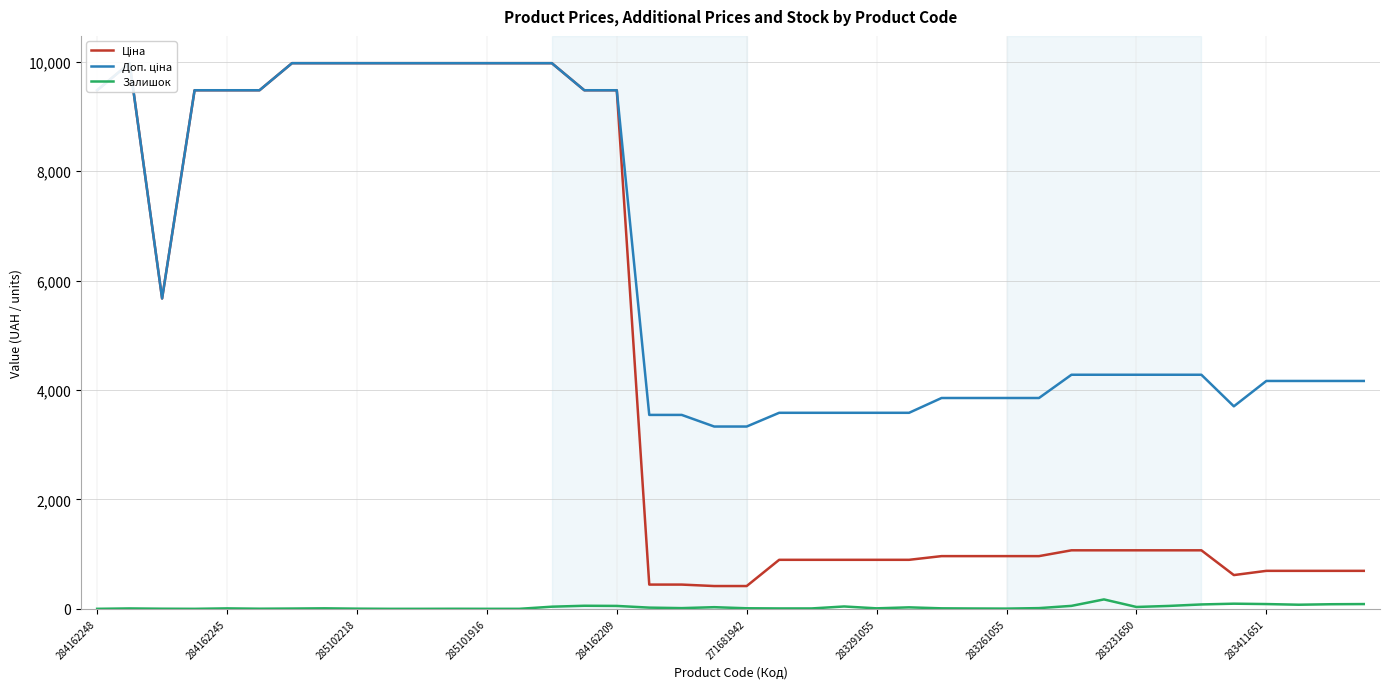

At which category does the chart reach its minimum across all series?

284162248